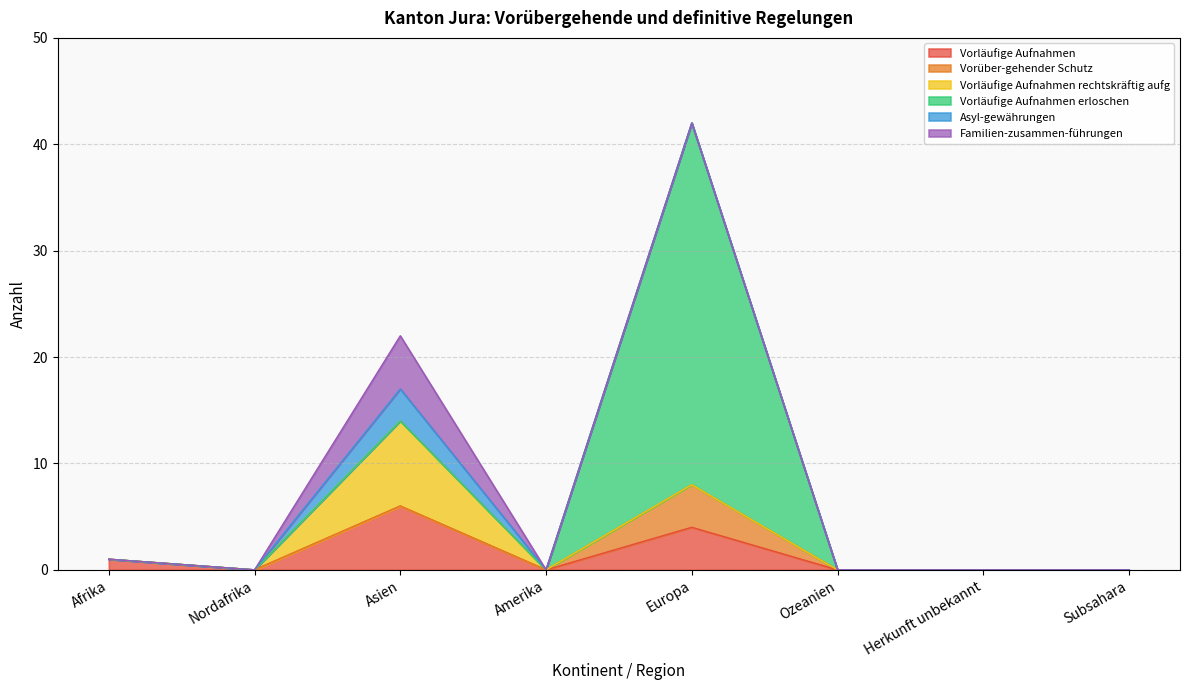

Does the chart display data point markers on the line(s)?

No